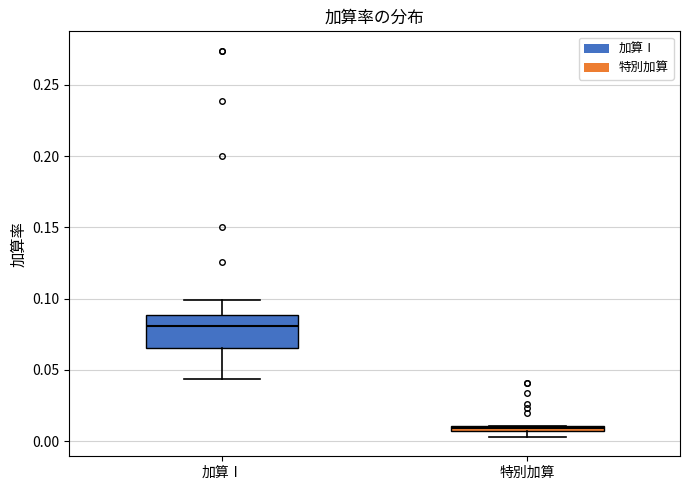

Which box is the tallest, from its lower edge to its upper edge?

加算Ⅰ